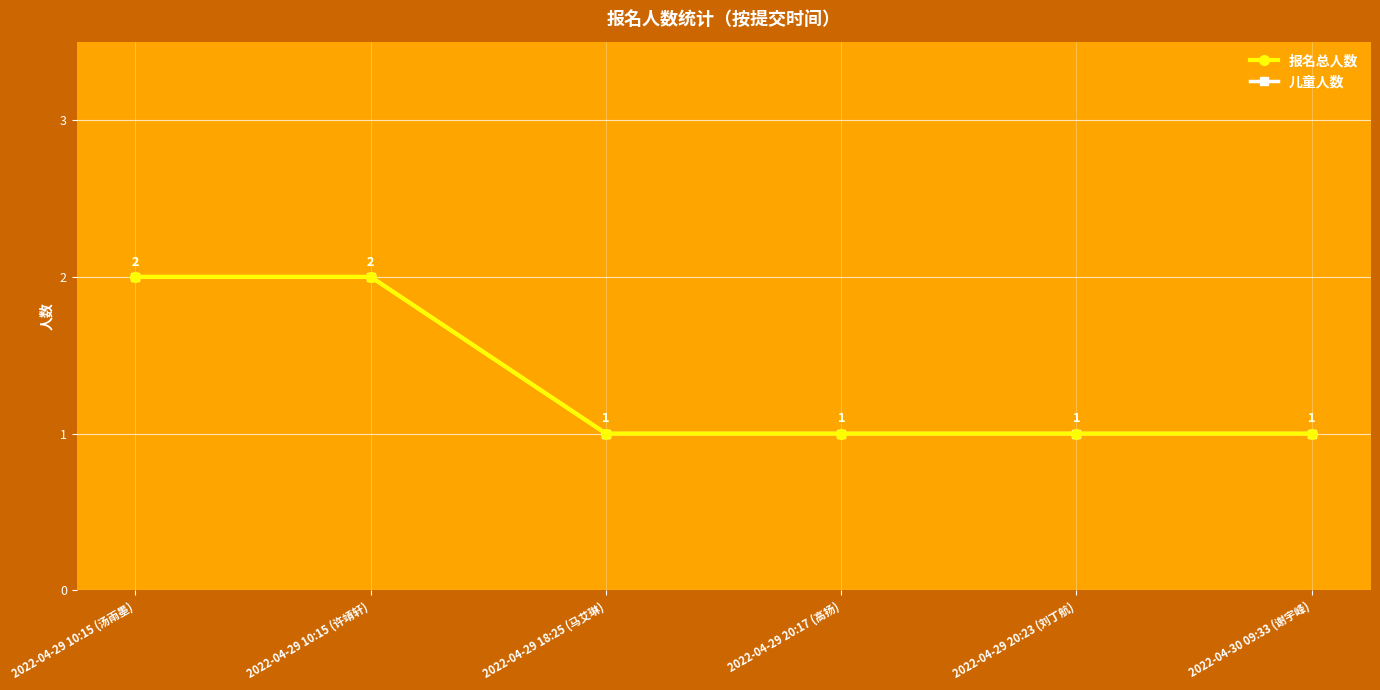

What is the maximum value for 儿童人数?

2